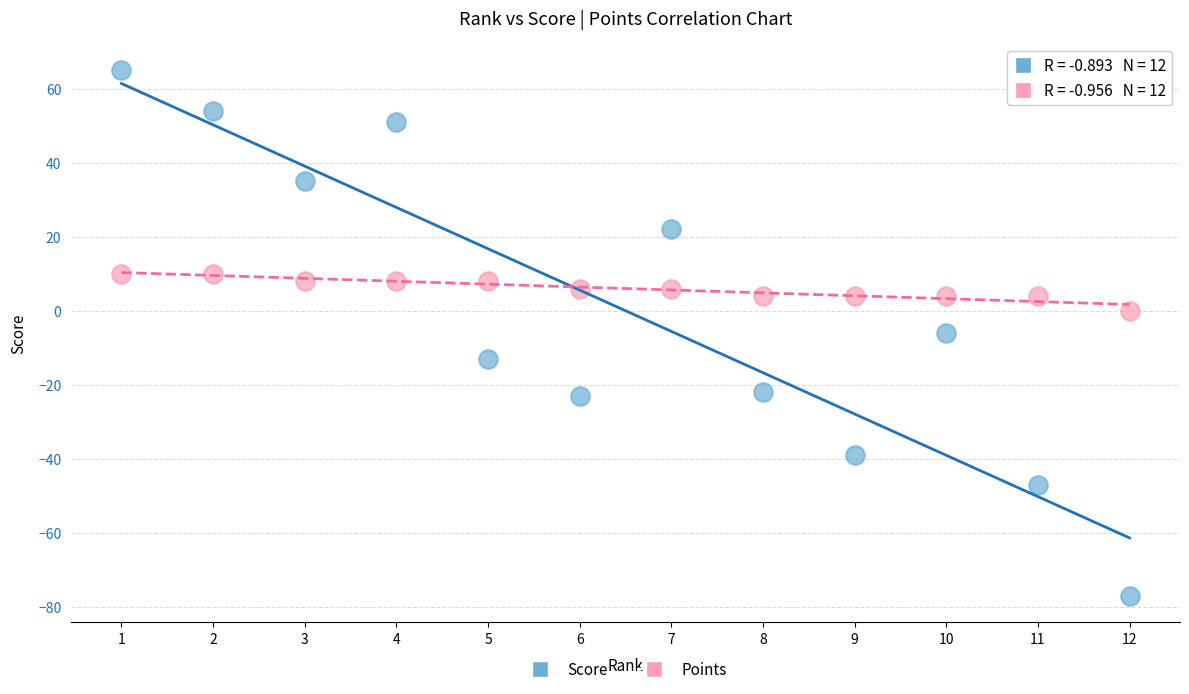

Which series contains the highest Y value?

Score